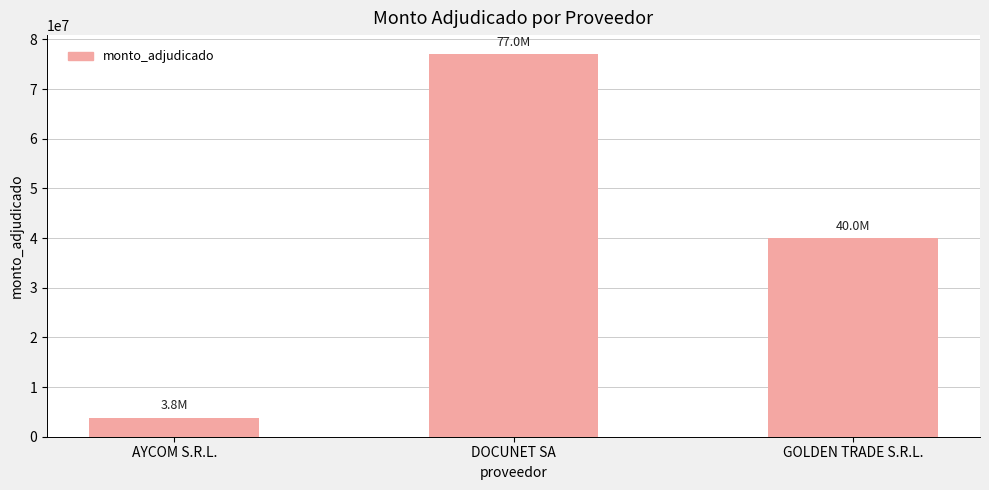

What is the sum of the values at GOLDEN TRADE S.R.L. and AYCOM S.R.L.?

43753600